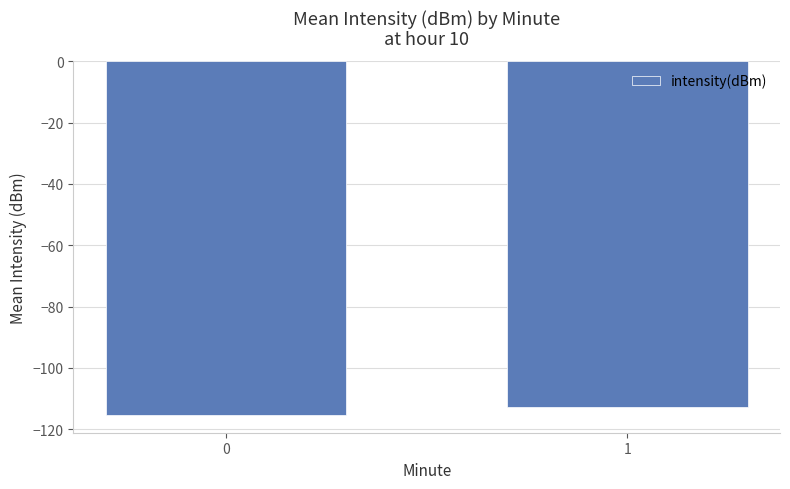

The value at 0 is -74.2. True or false?

False